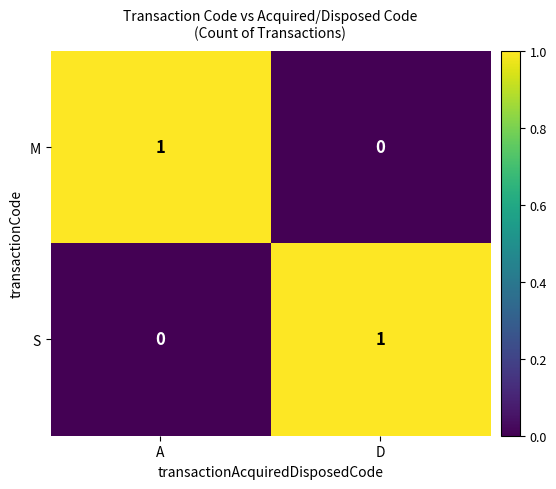

How many data points does each series have?

2